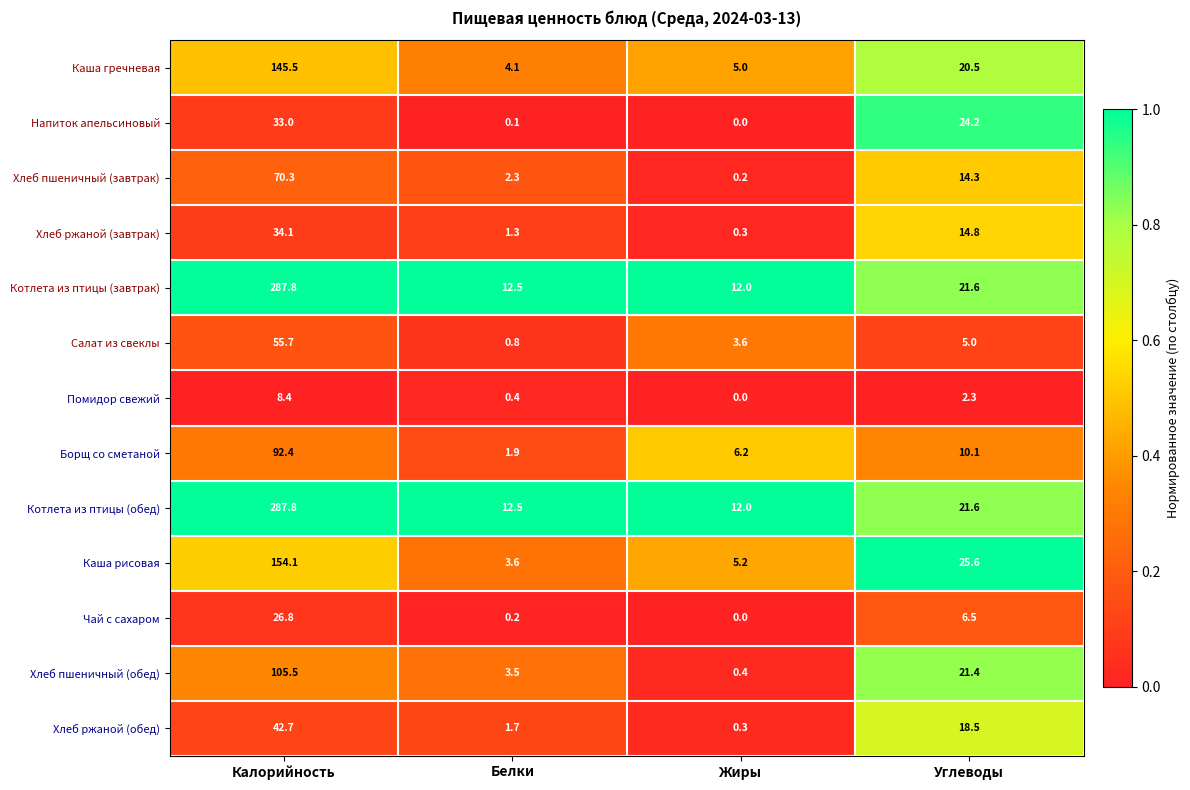

What is the sum of all Хлеб пшеничный (обед) values?

130.8